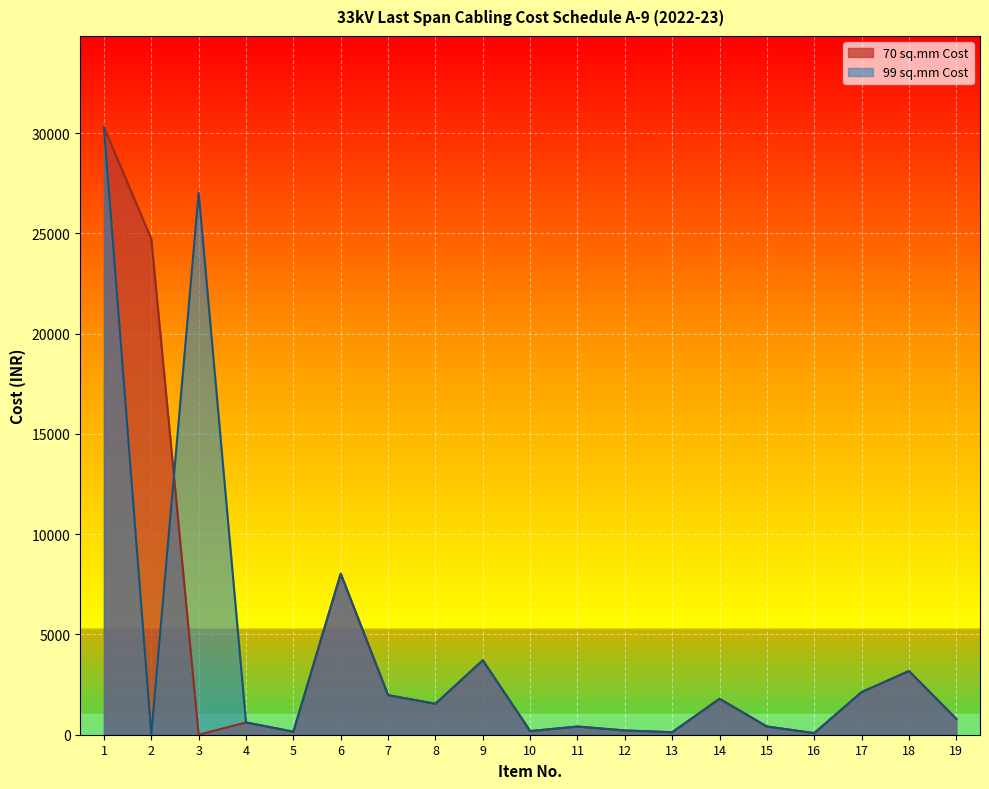

Which has a higher value, 5 or 6?

6